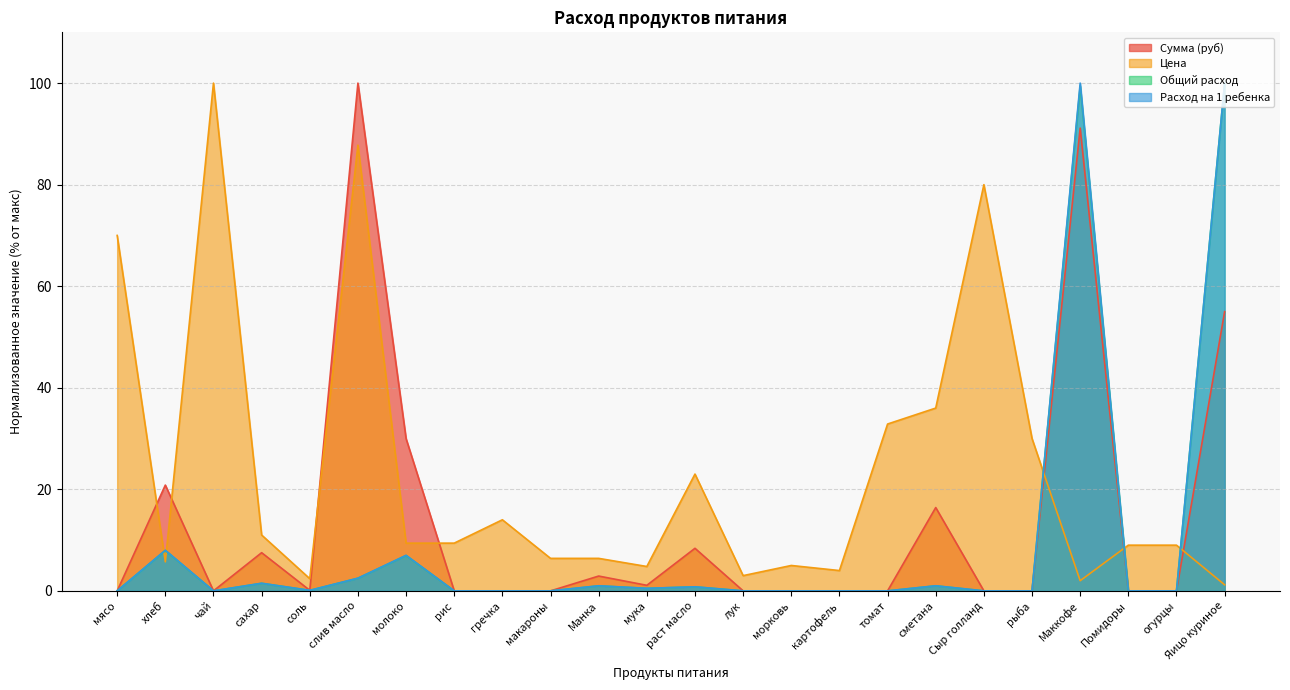

Reading right to left, list all the values displayed in this chart.

Сумма (руб): 55.0	0.0	0.0	91.1	0.0	0.0	16.4	0.0	0.0	0.0	0.0	8.4	1.1	2.9	0.0	0.0	0.0	30.0	100.0	0.1	7.5	0.0	20.8	0.0
Цена: 1.2	9.0	9.0	2.0	30.0	80.0	36.0	32.9	4.0	5.0	3.0	23.0	4.8	6.4	6.4	14.0	9.4	9.4	87.8	2.4	11.0	100.0	5.7	70.0
Общий расход: 100.0	0.0	0.0	99.4	0.0	0.0	1.0	0.0	0.0	0.0	0.0	0.8	0.5	1.0	0.0	0.0	0.0	7.0	2.5	0.1	1.5	0.0	8.0	0.0
Расход на 1 ребенка: 100.0	0.0	0.0	100.0	0.0	0.0	1.0	0.0	0.0	0.0	0.0	0.8	0.5	1.0	0.0	0.0	0.0	7.0	2.5	0.1	1.5	0.0	8.0	0.0